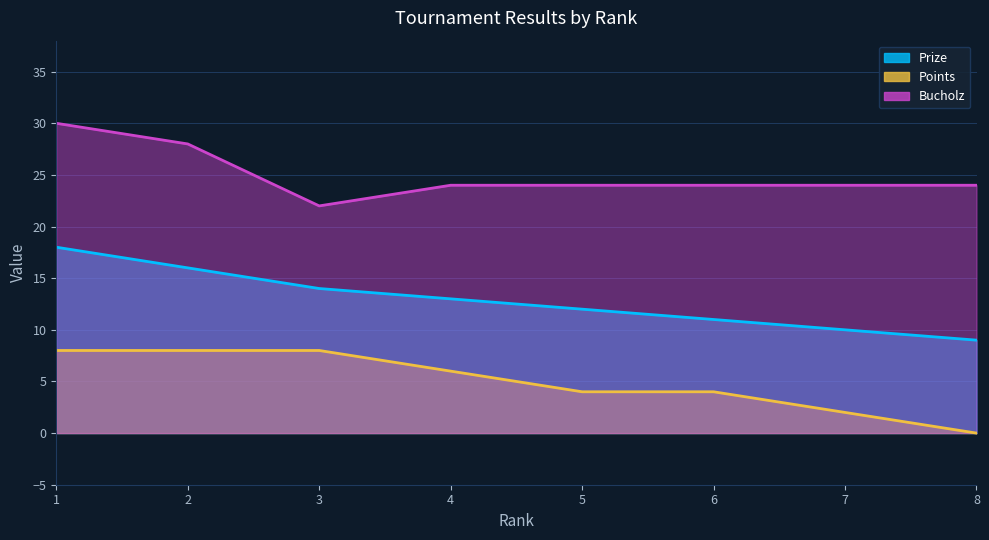

What is the sum of all Prize values?

103